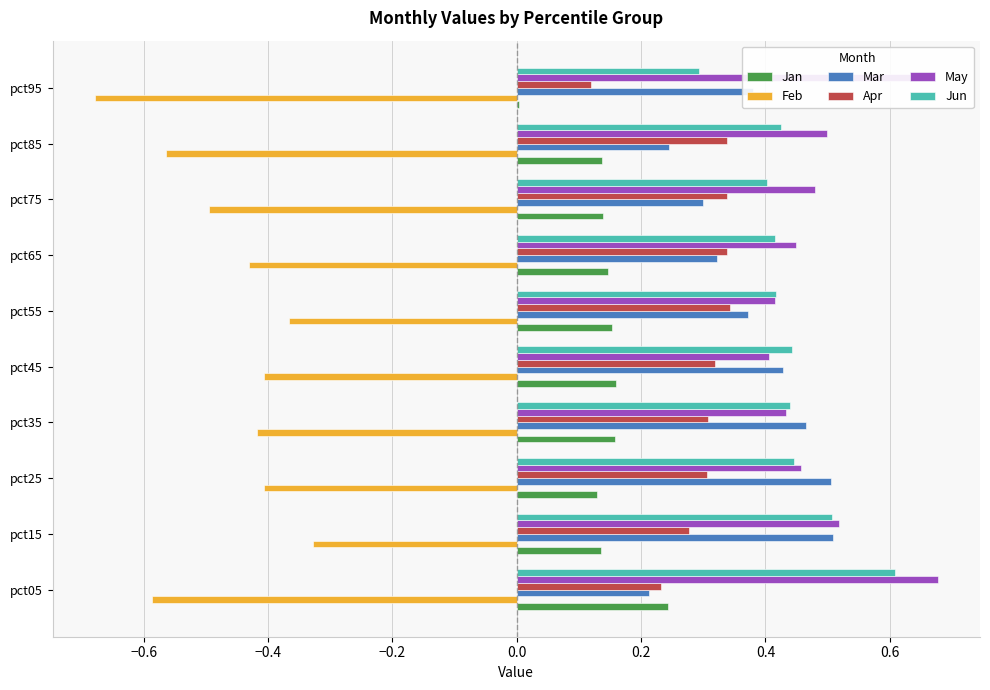

What is the highest value of the Jun series?

0.6